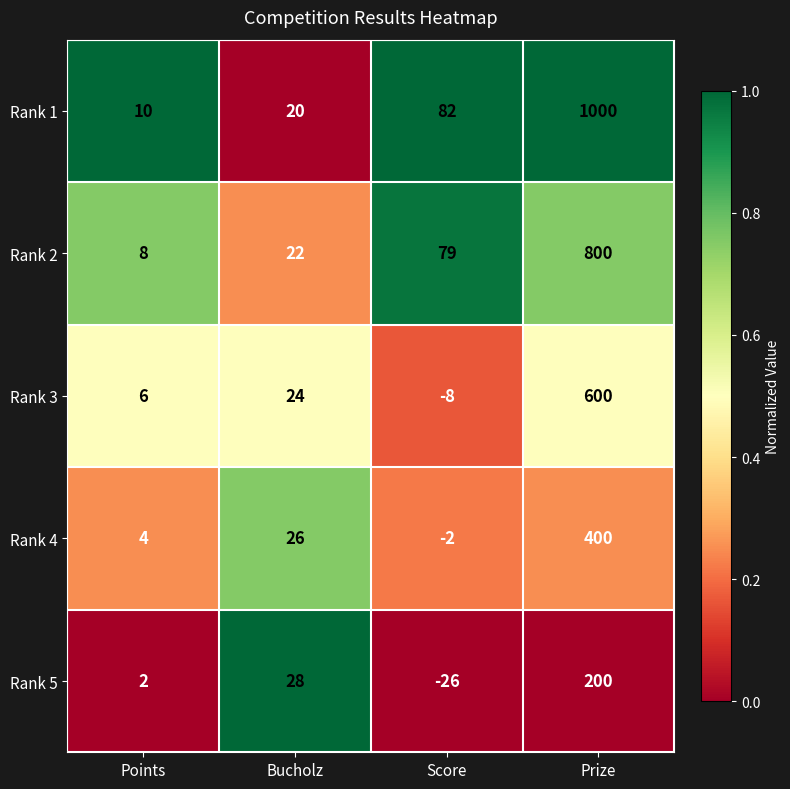

Which series changed the most between Bucholz and Score?

Rank 1